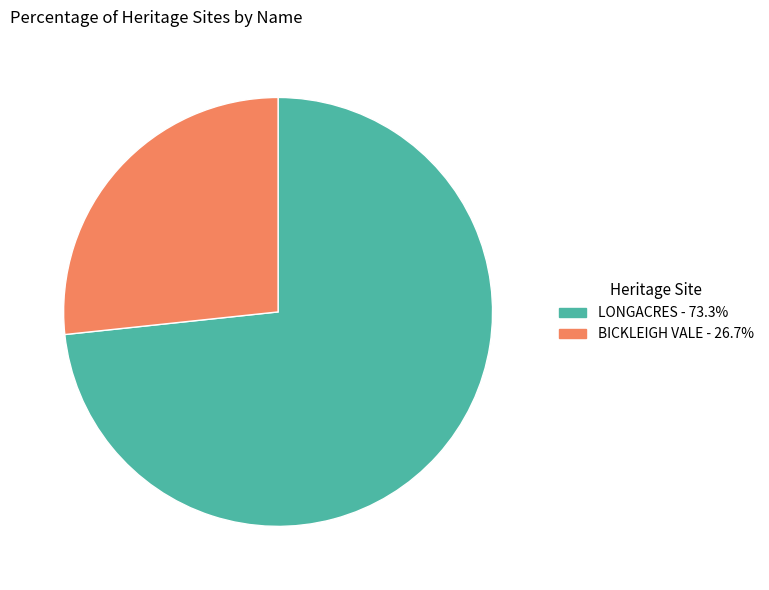

Combined, do BICKLEIGH VALE - 26.7% and LONGACRES - 73.3% account for over 50%?

Yes